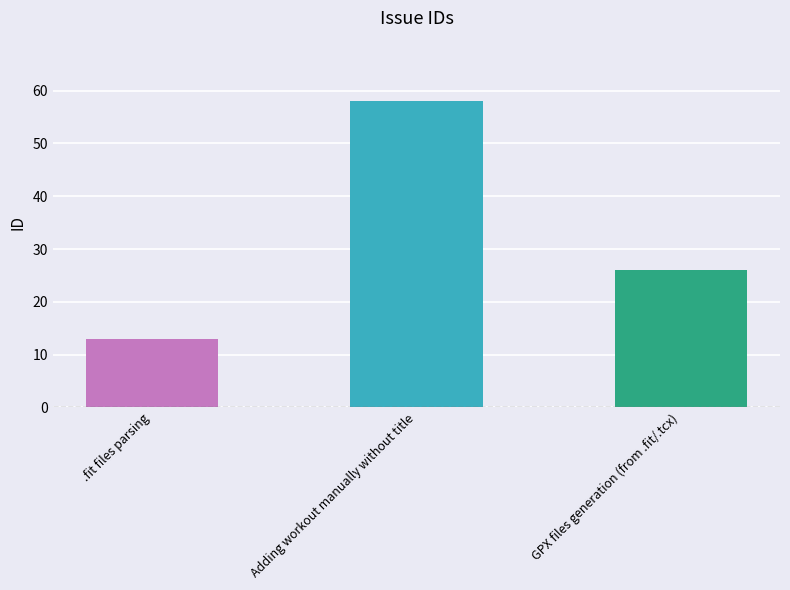

Does the chart contain any negative values?

No